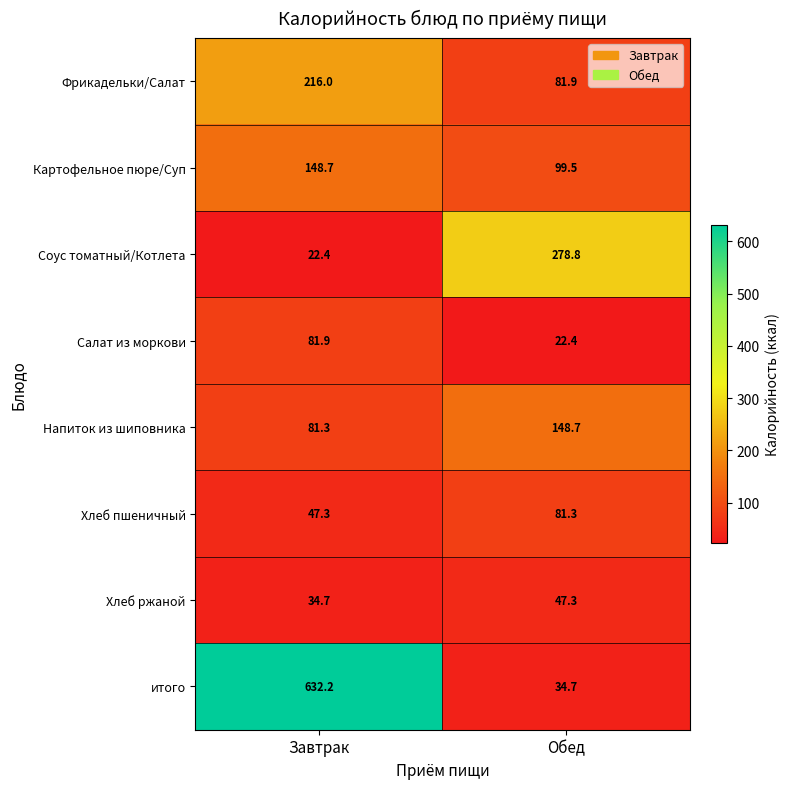

Which label corresponds to the largest value in the chart?

Завтрак